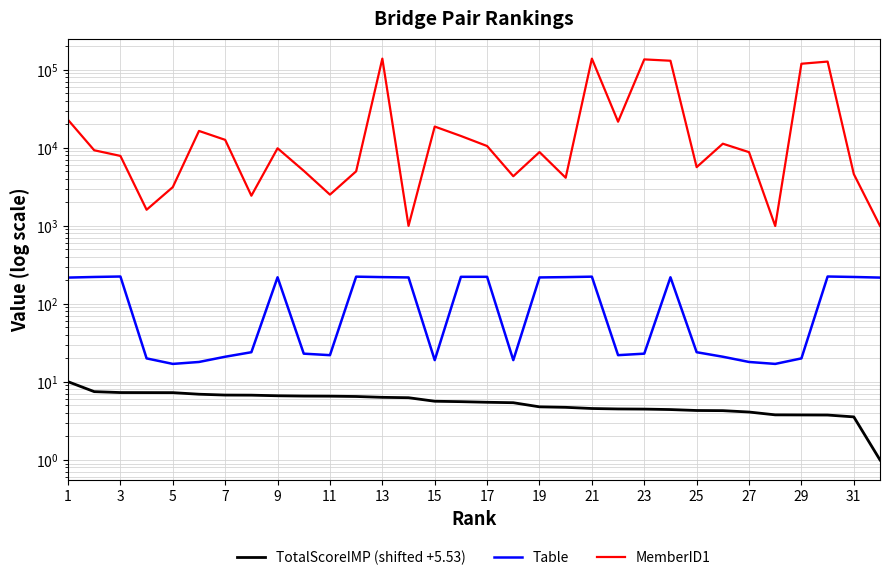

What is the difference between the second highest and second lowest values in the MemberID1 series?

137686.0